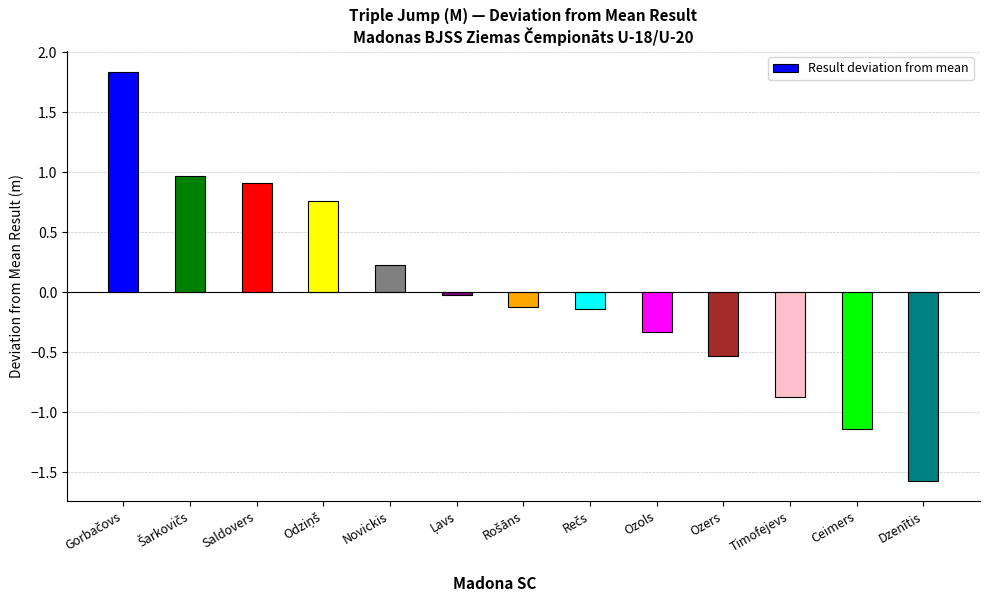

The chart shows a value of -1.6 at Dzenītis. True or false?

True